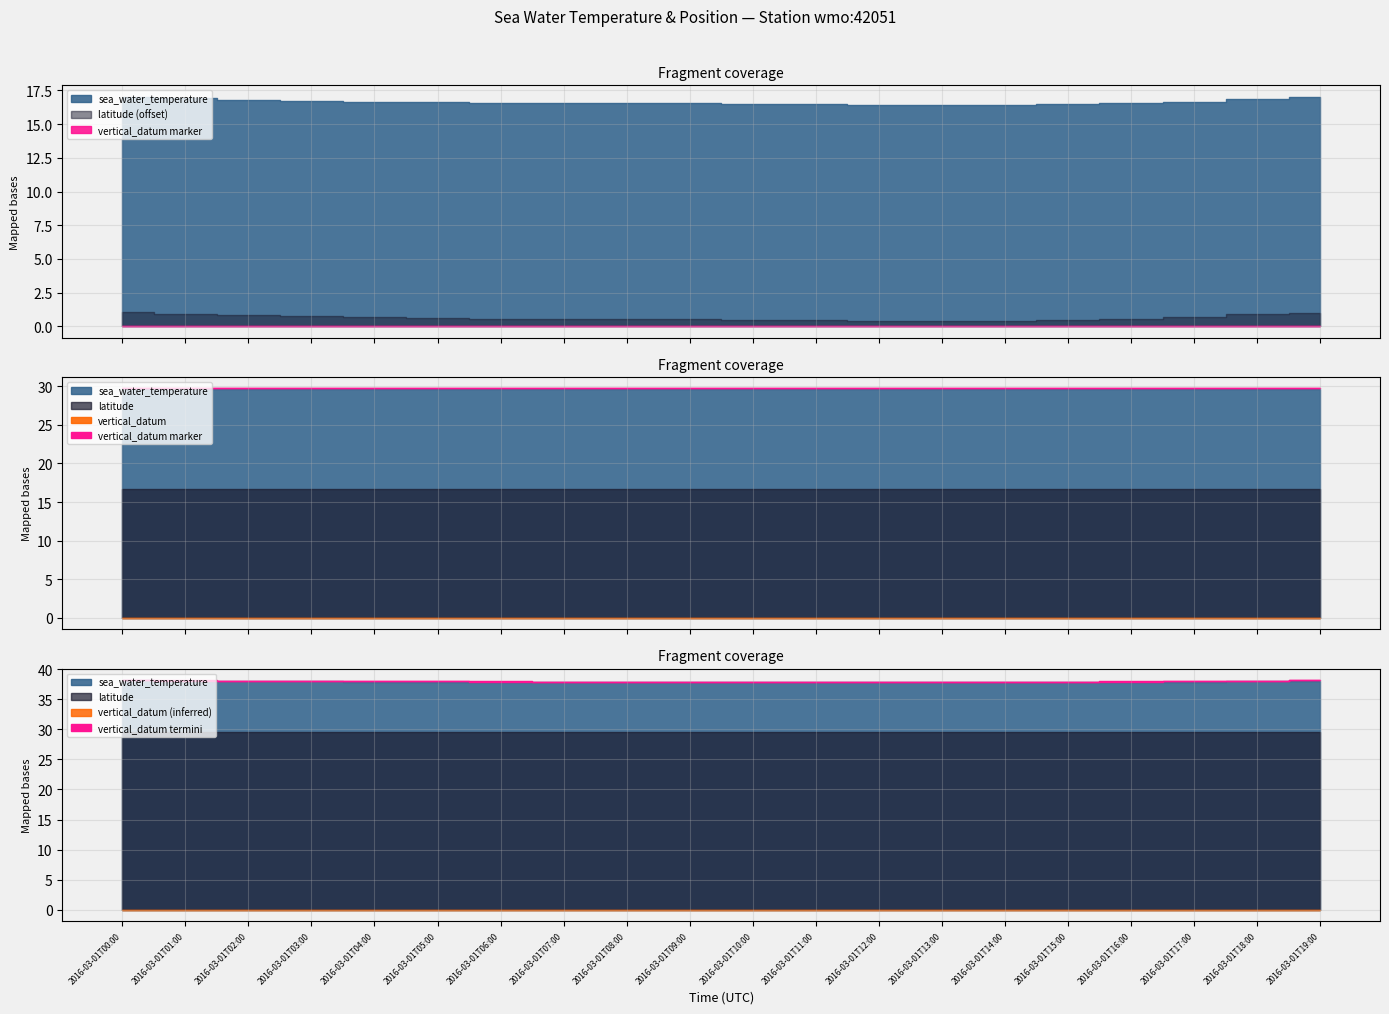

How many lines are shown in the chart?

3